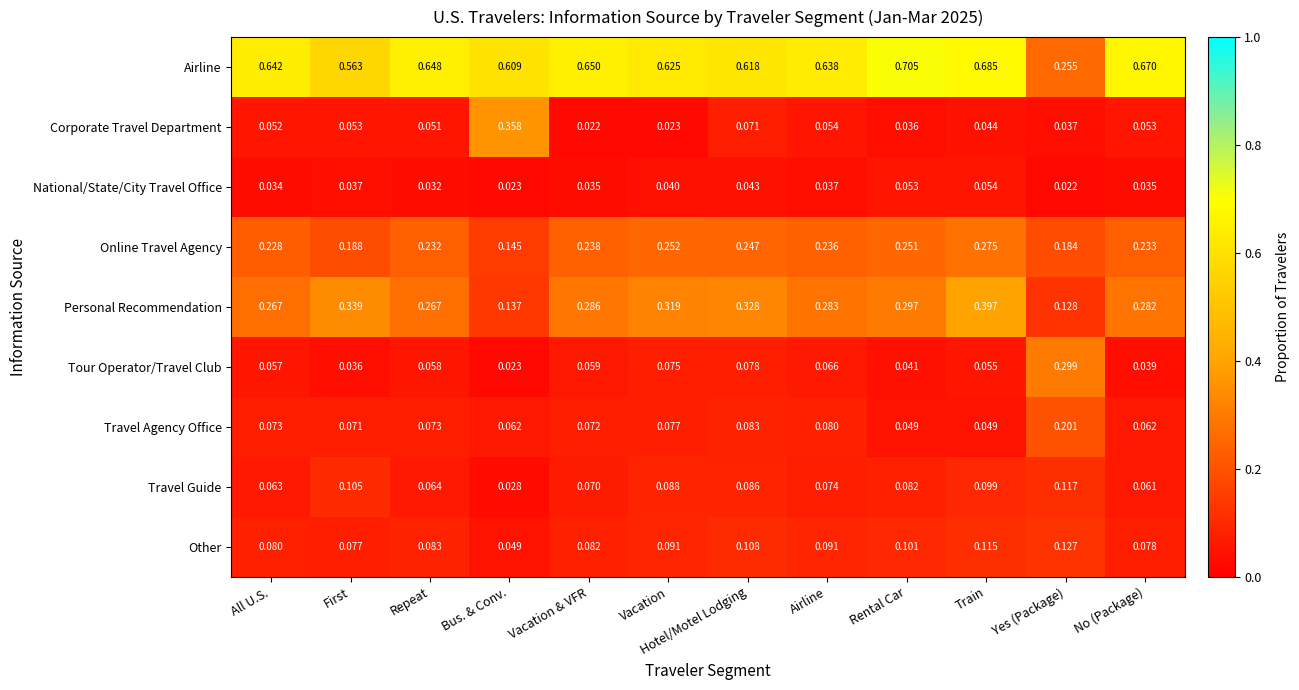

Which category has the highest value in the Tour Operator/Travel Club series?

Yes (Package)